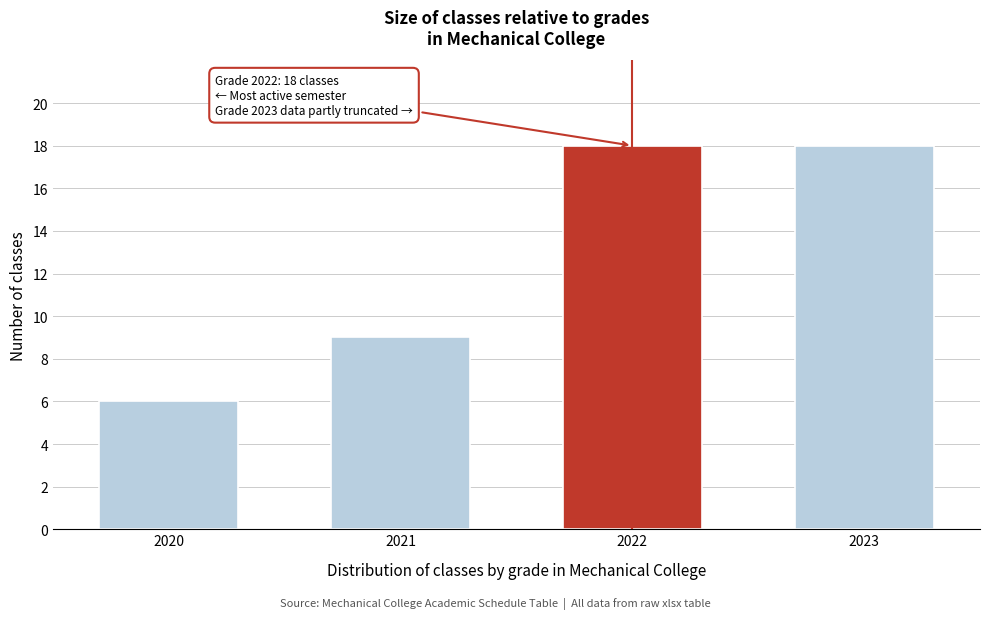

Reading left to right, extract all data points from this chart.

6	9	18	18